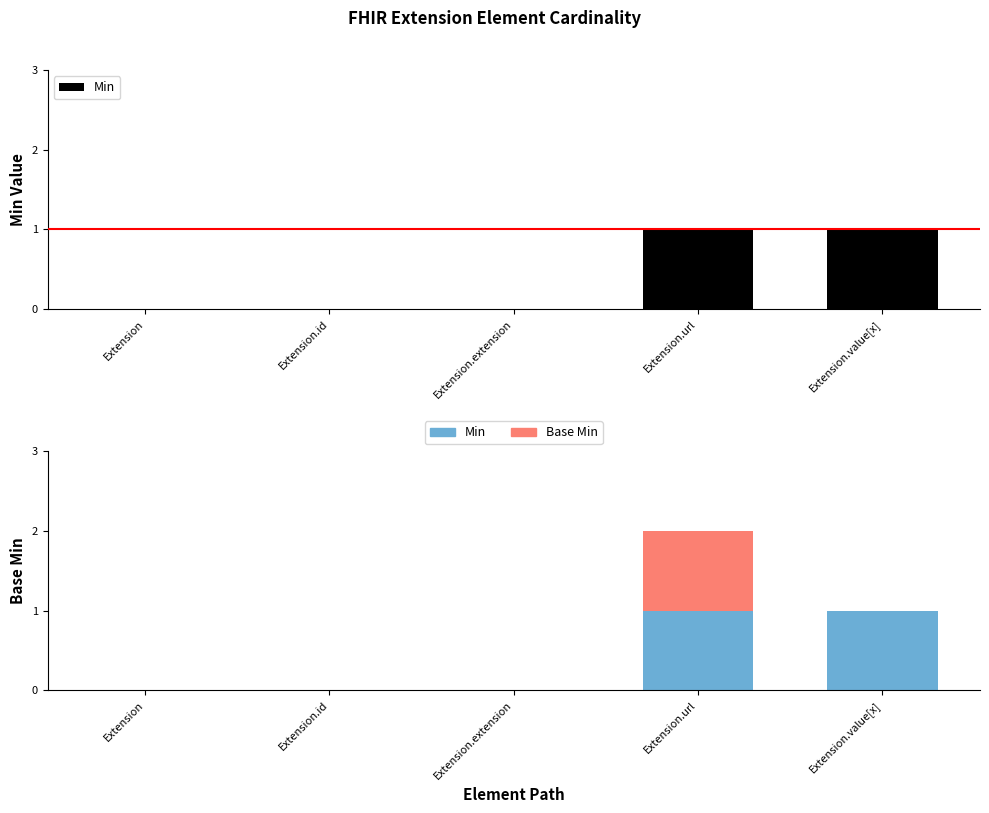

Is it true that Base Min equals 0 at Extension.id?

True